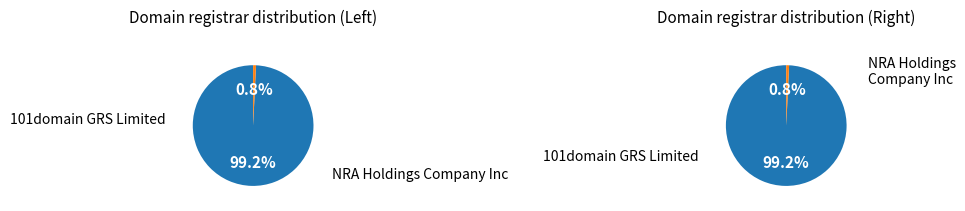

Is it true that NRA Holdings Company Inc is 15% of the pie?

False